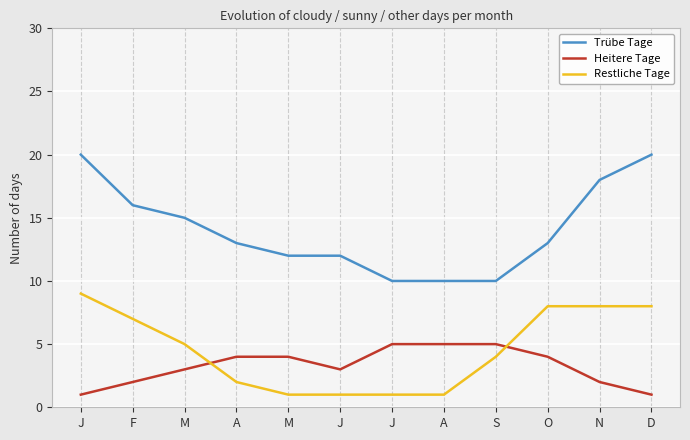

Does the chart display data point markers on the line(s)?

No